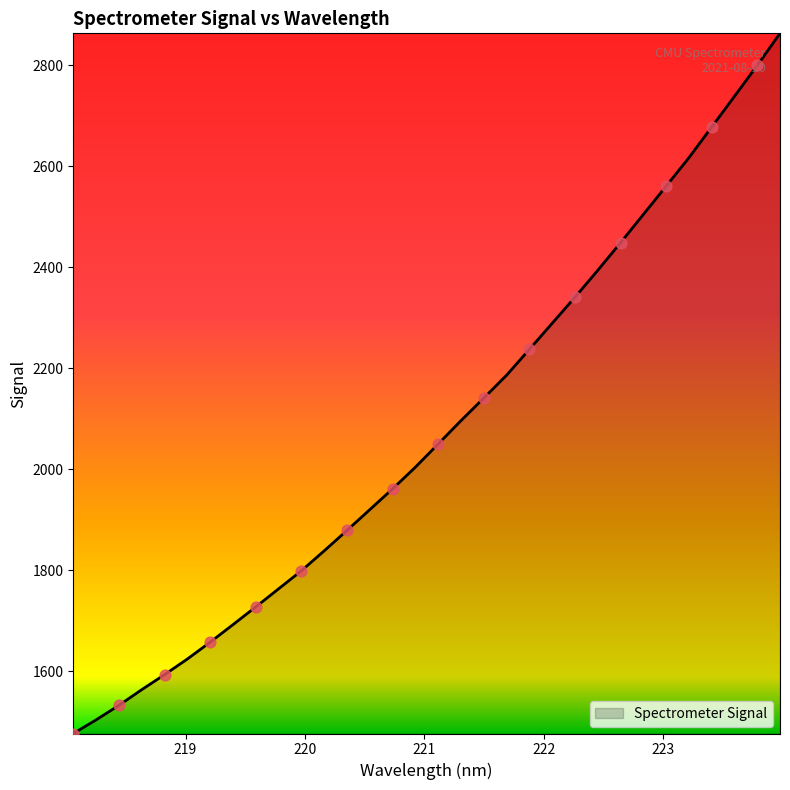

What is the difference between the maximum and minimum values?

1386.3